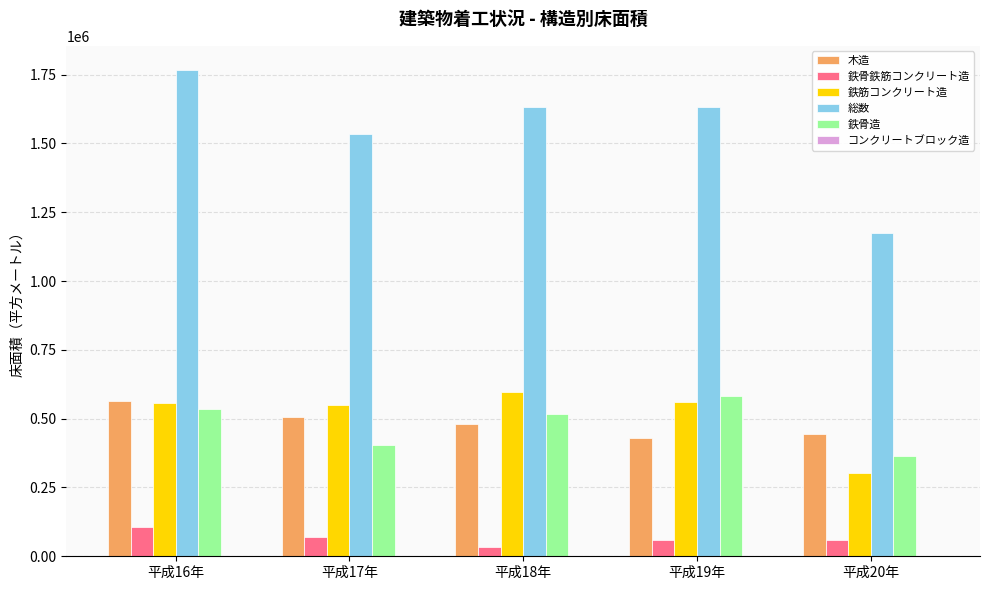

At which label is 木造 closest to 496868?

平成17年